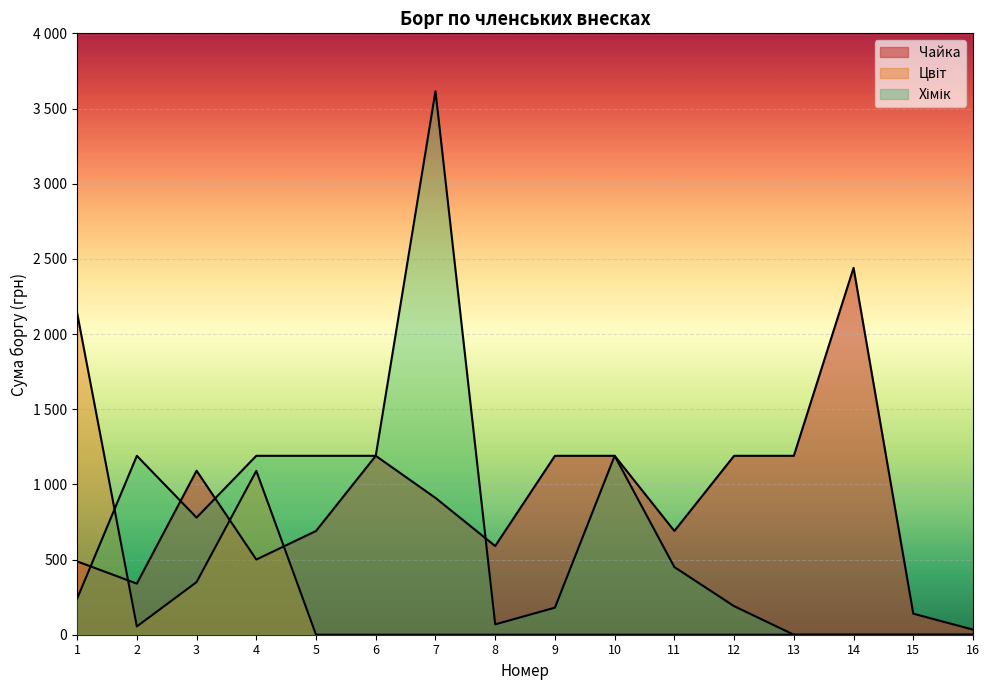

How many interior local valleys does the Цвіт series have?

1